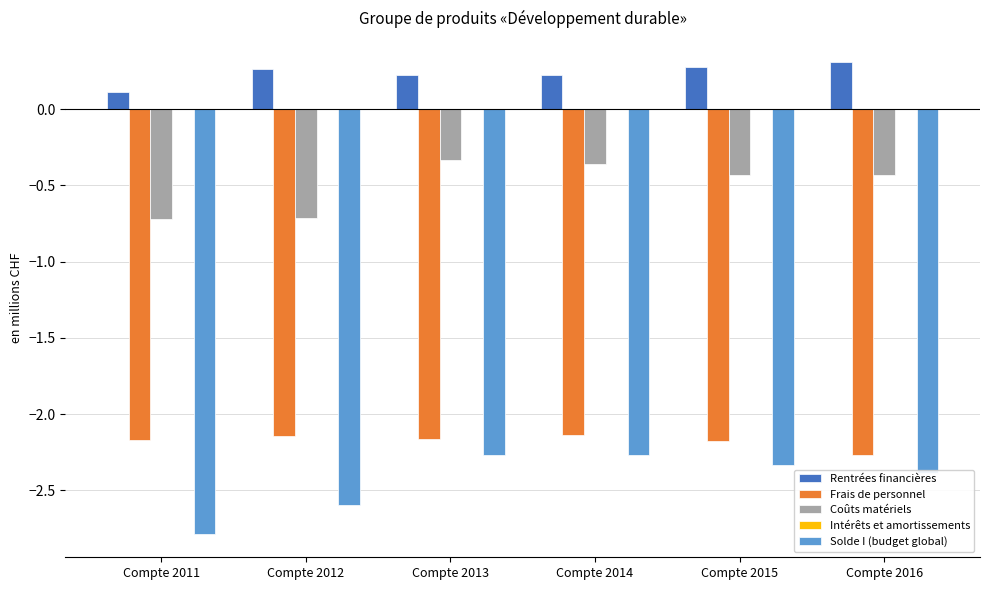

Does the chart contain stacked bars?

No